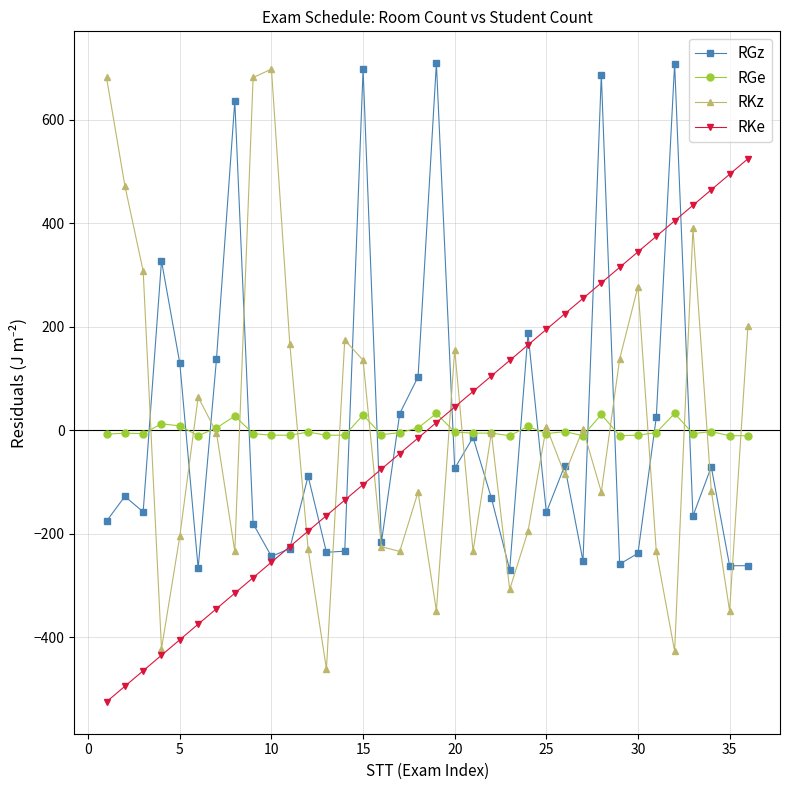

True or false: RGe and RKe cross at least once.

True